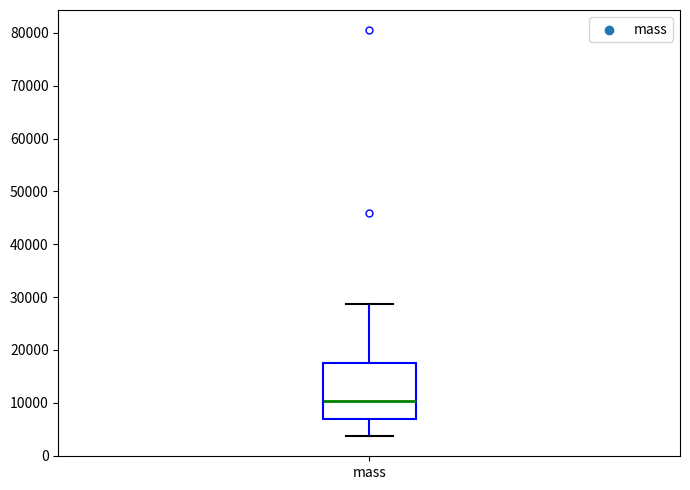

Where does the median line of the box for mass sit on the y-axis? The values are not printed on the chart, so give them approximately, as read against the axis.

10000